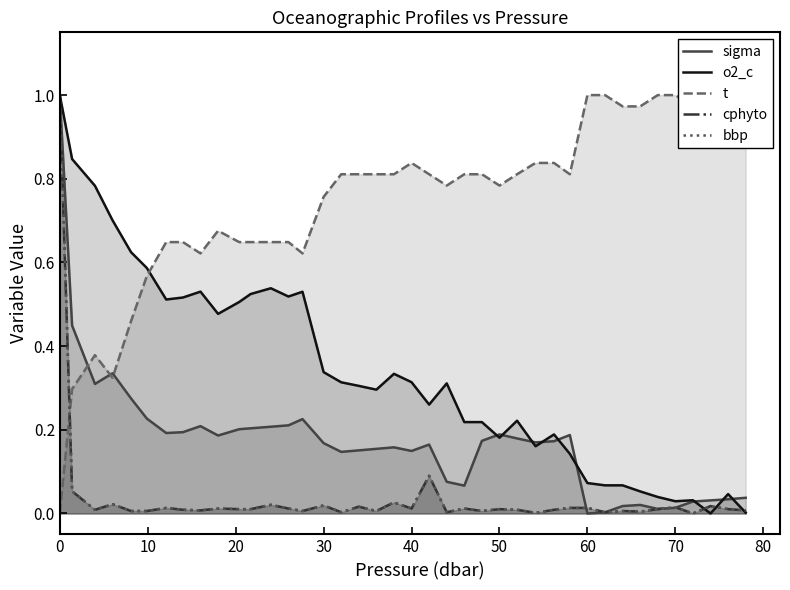

List the series in order of their peak value, lowest first.

sigma, o2_c, t, cphyto, bbp